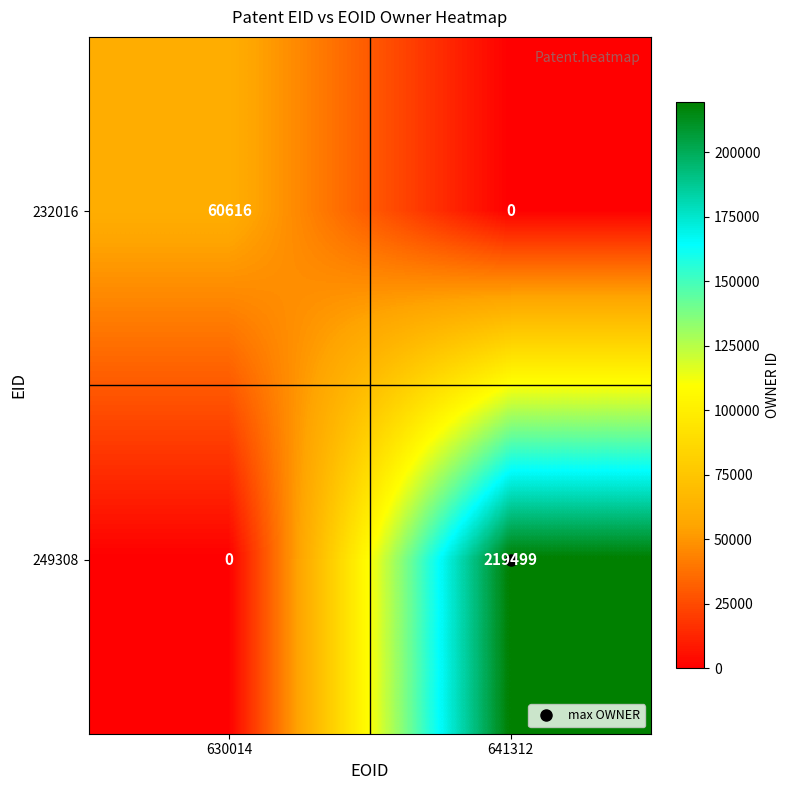

Which category has the highest value across all series?

641312